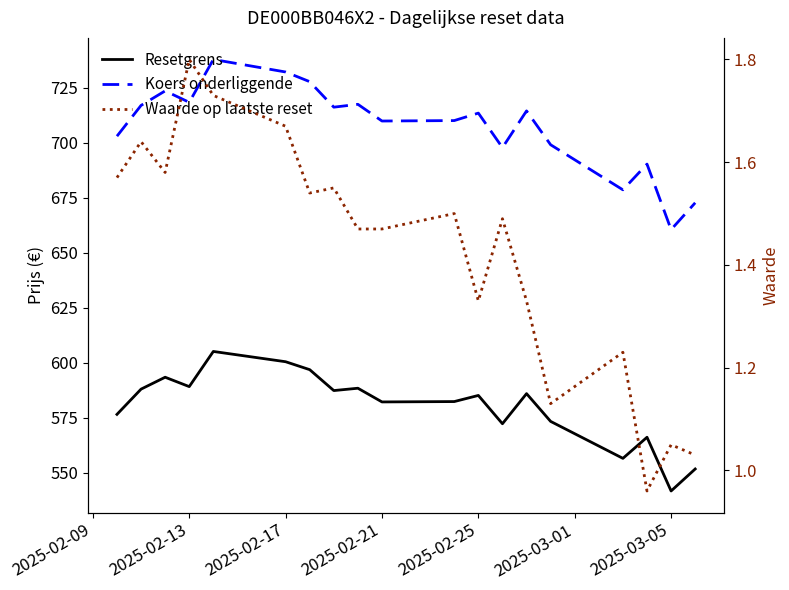

Which series has the largest range (max minus min)?

Koers onderliggende